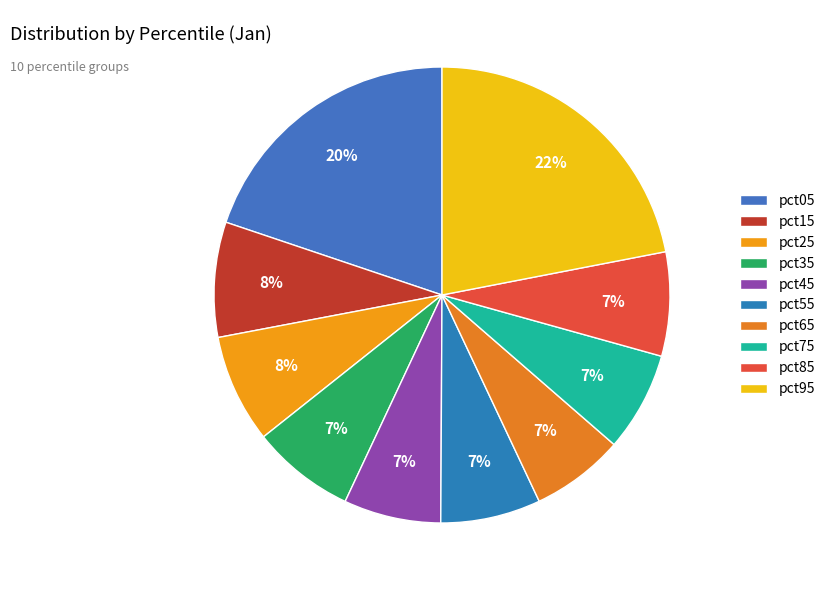

What is the total percentage of pct45 and pct35?

14.2%